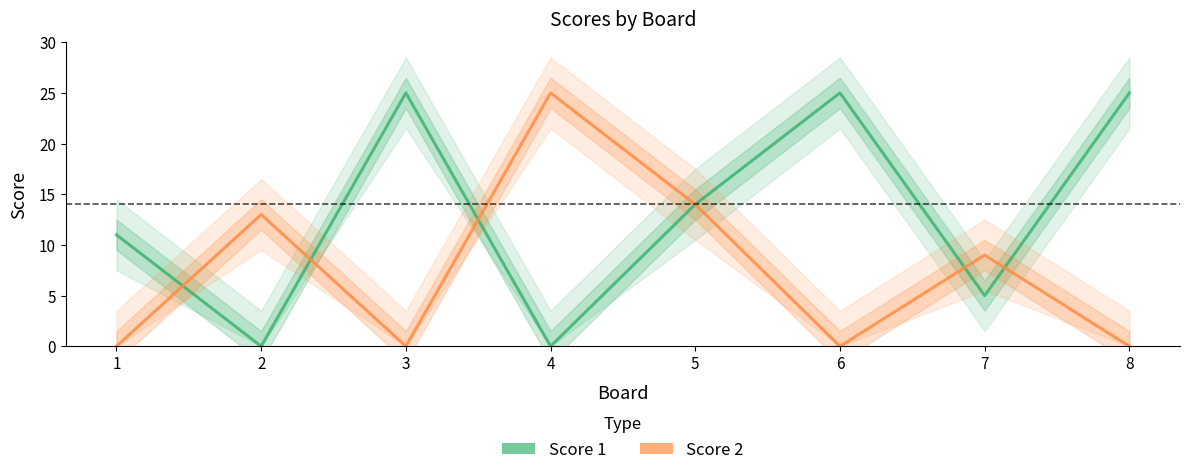

How many interior local valleys does the Score 2 series have?

2